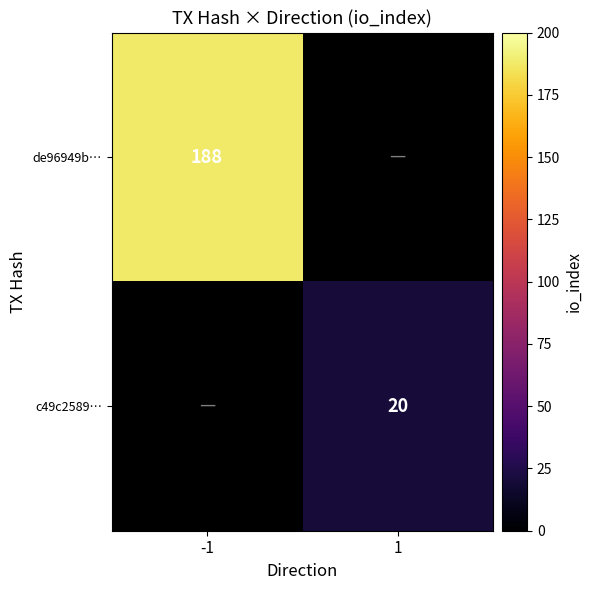

At how many categories does at least one series exceed 38?

1